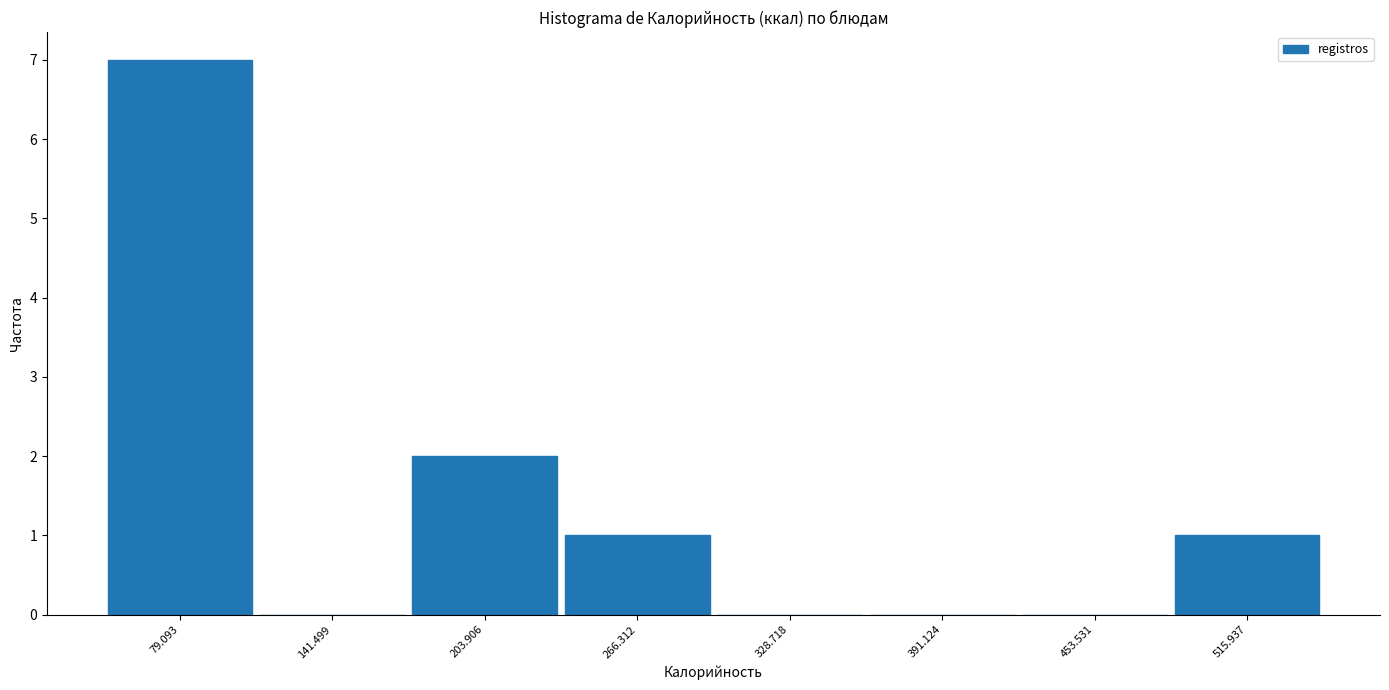

Reading left to right, transcribe this chart: for each bar, give the range it covers on the x-axis and its height. Neither the bar edges nor the heights are printed on the chart, so give them approximately, as read against the axes.

50 to 110: 7
110 to 170: 0
170 to 240: 2
240 to 300: 1
300 to 360: 0
360 to 420: 0
420 to 480: 0
480 to 550: 1